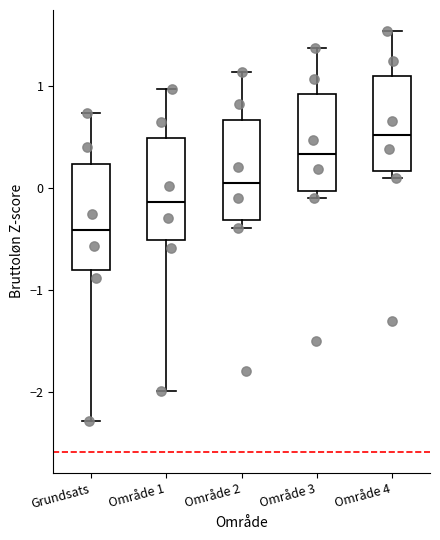

Which box has the lowest median line?

Grundsats